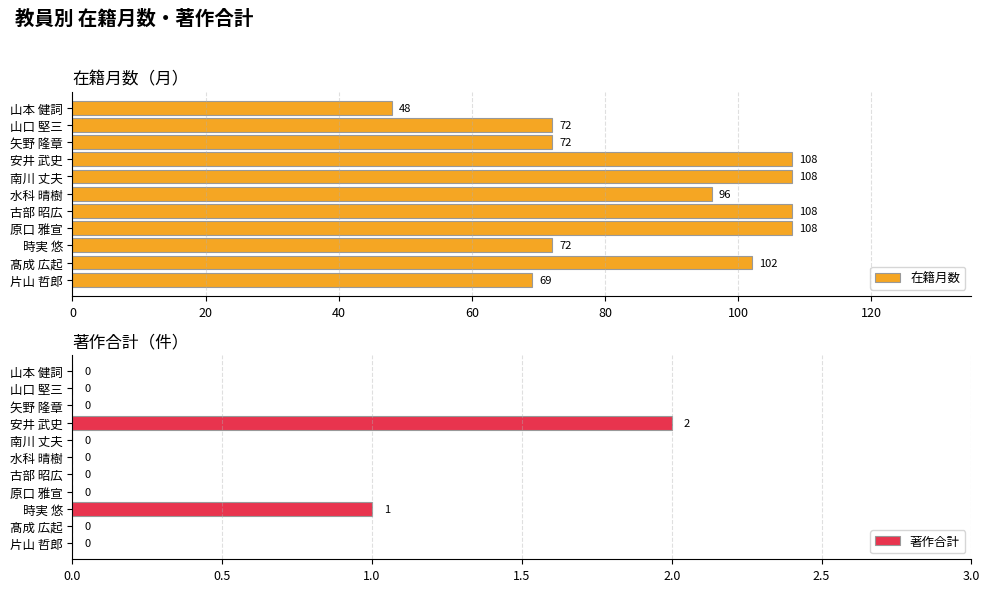

What are all the series names shown in the legend?

在籍月数, 著作合計